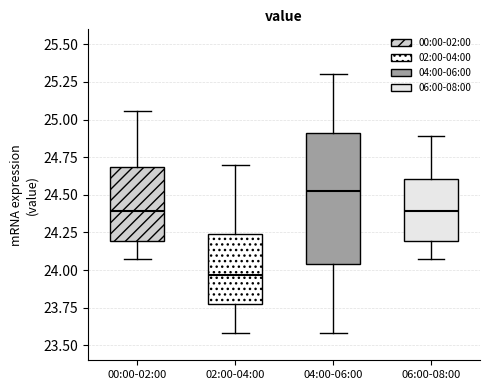

Which box's median line is the highest?

04:00-06:00